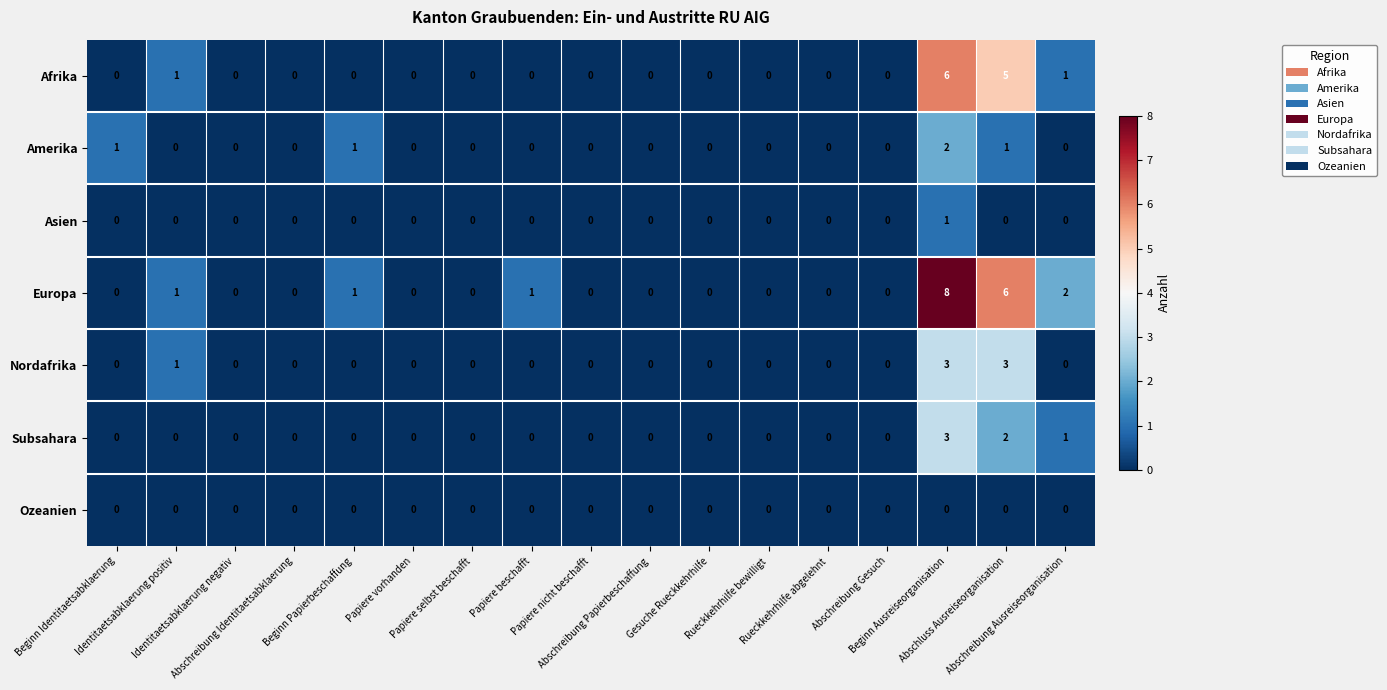

What is the difference between the second highest and second lowest values in the Europa series?

6